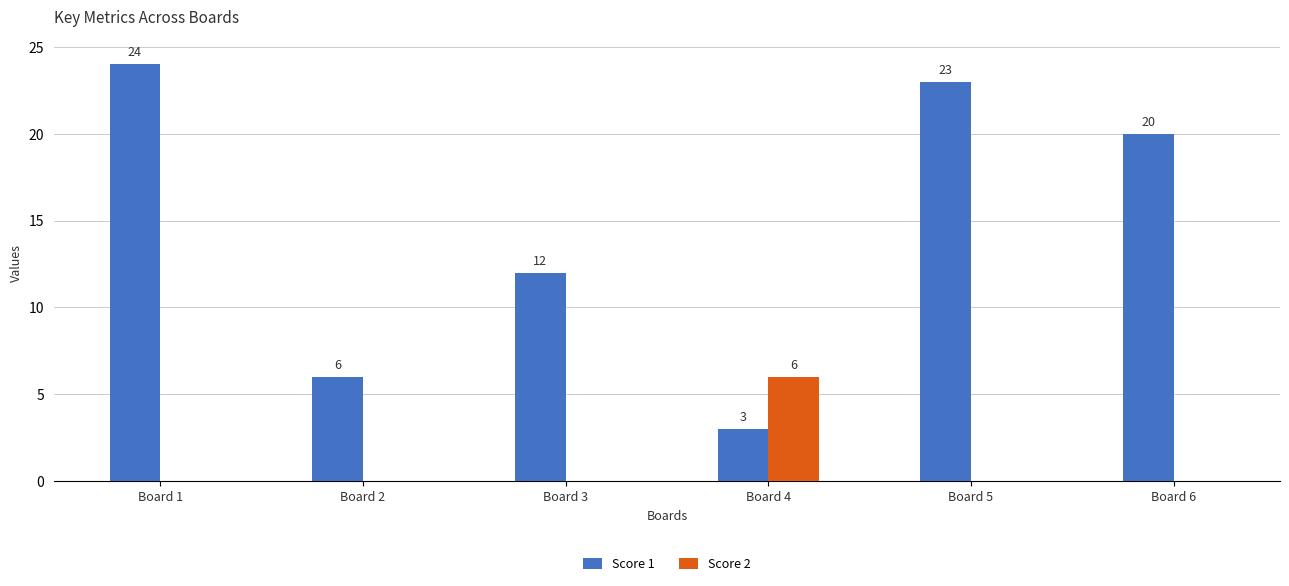

Between Board 2 and Board 5, which series saw the biggest shift?

Score 1